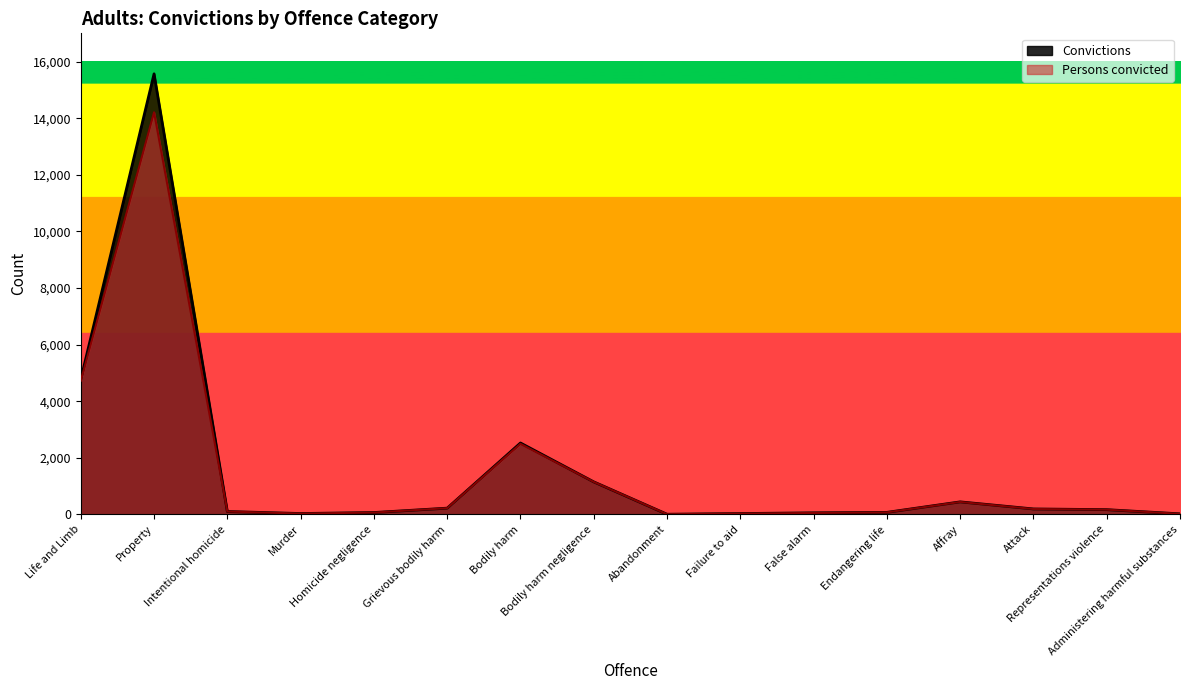

How many lines are shown in the chart?

2